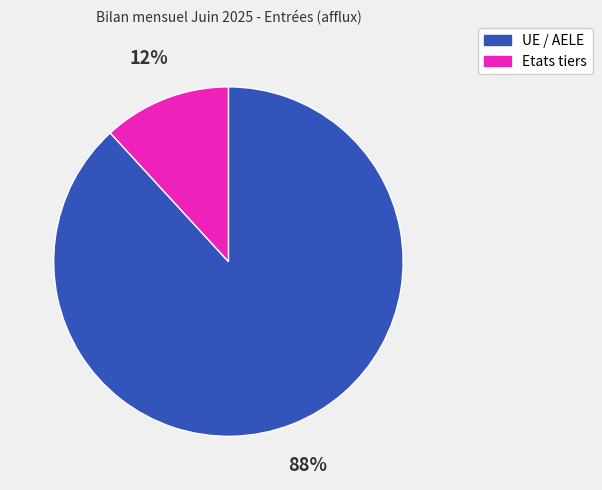

Does any single category account for the majority?

Yes